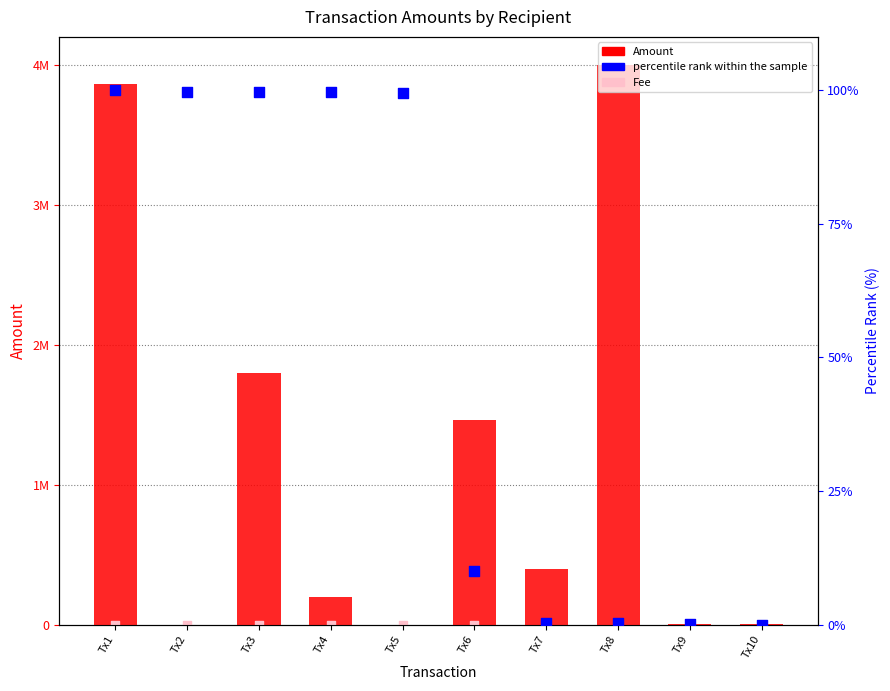

Which series reaches the maximum Y coordinate?

Amount